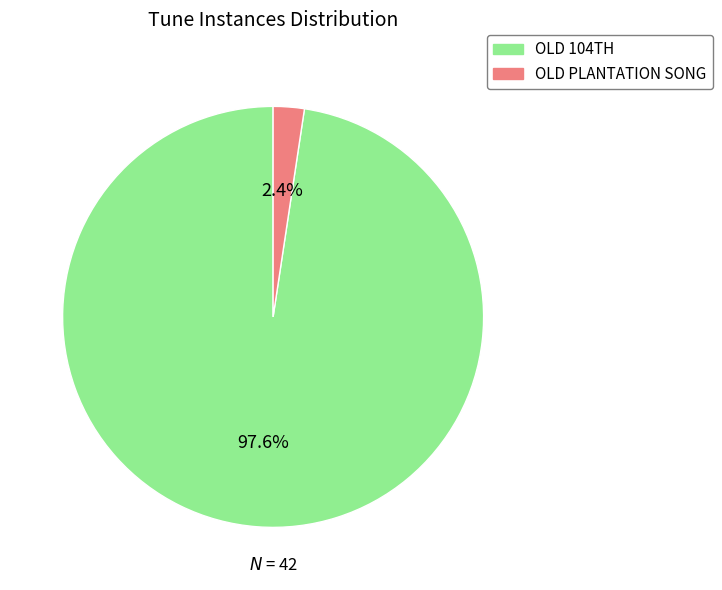

What is the majority slice?

OLD 104TH